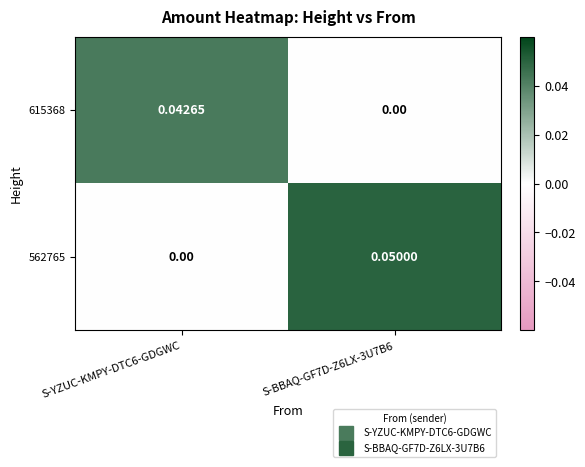

Is the value of 562765 at S-BBAQ-GF7D-Z6LX-3U7B6 greater than the value of 615368 at S-BBAQ-GF7D-Z6LX-3U7B6?

Yes